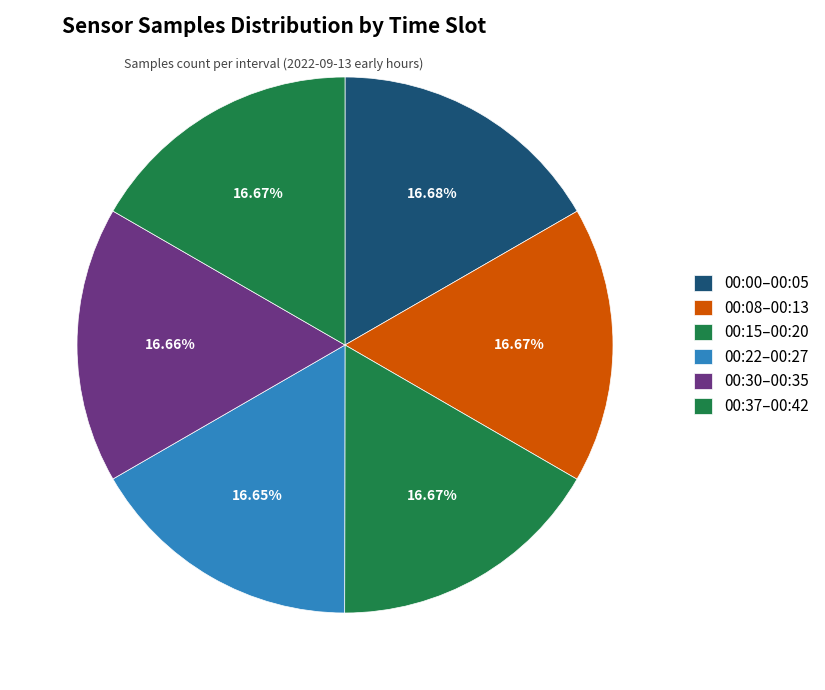

Count the number of slices in the pie.

6